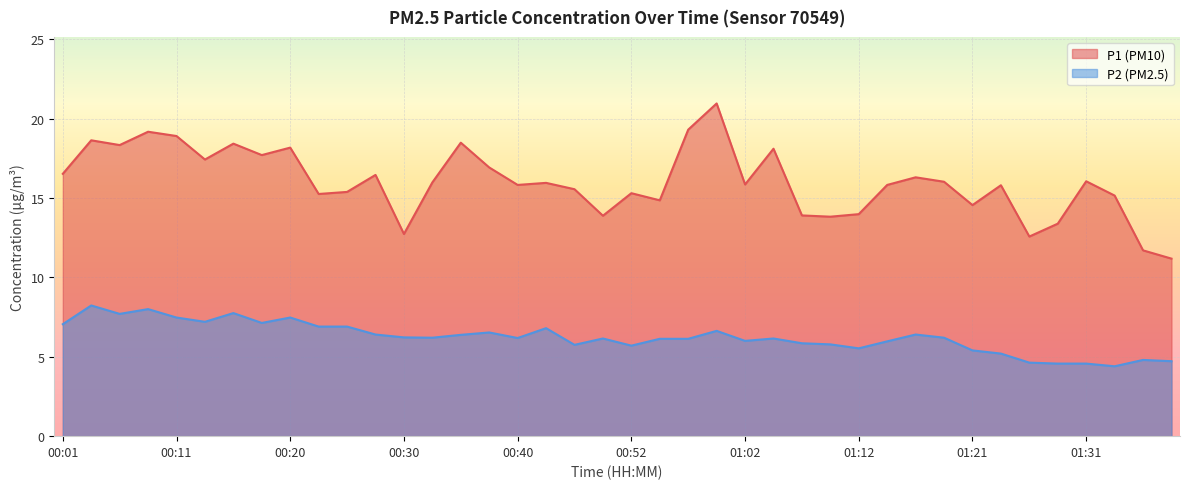

True or false: P2 has more than 2 points higher than both neighbors.

True